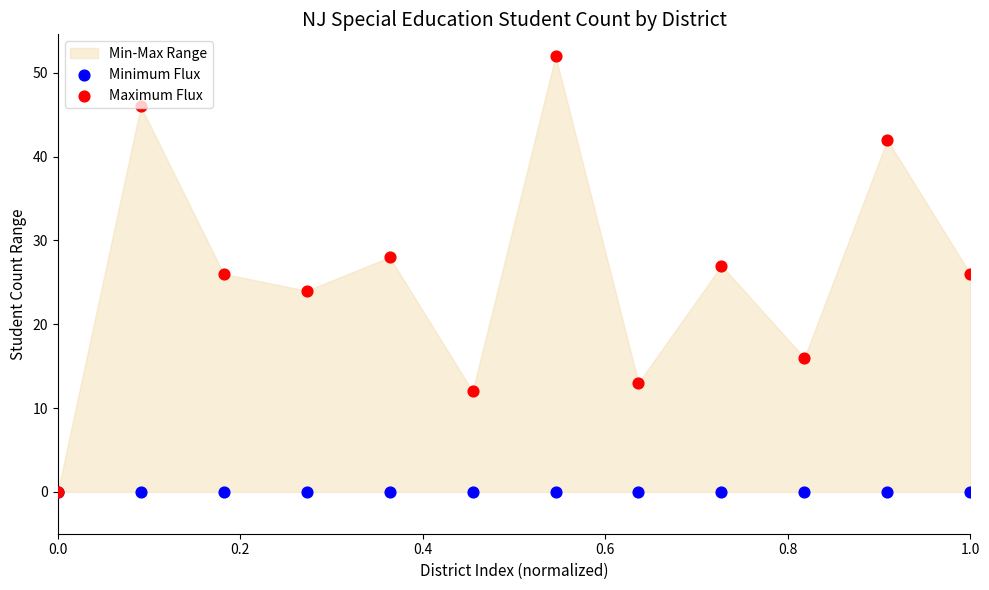

Which series has the widest spread of Y values?

Maximum Flux